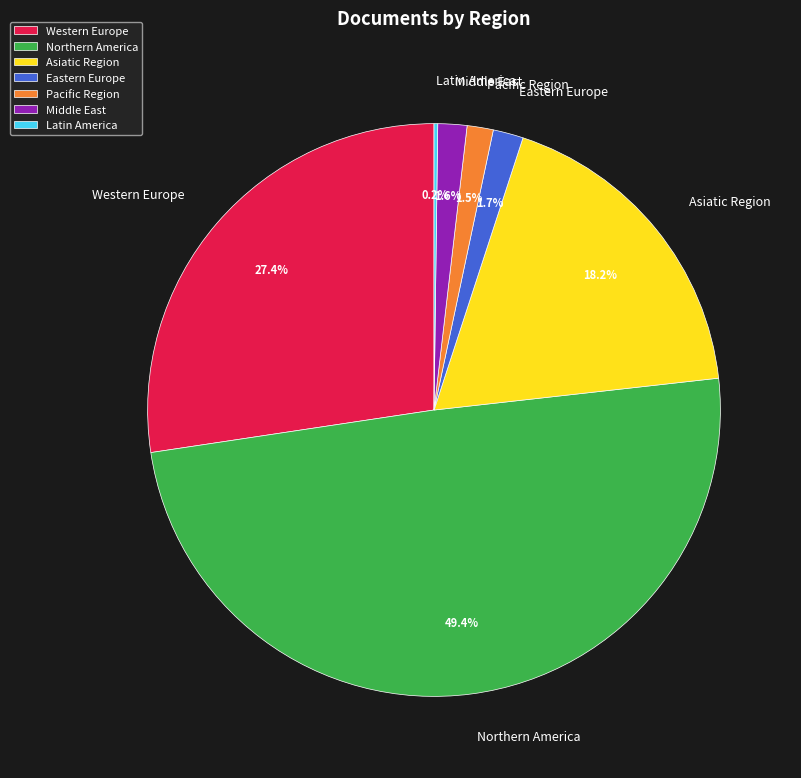

Does Asiatic Region account for over 50% of the chart?

No